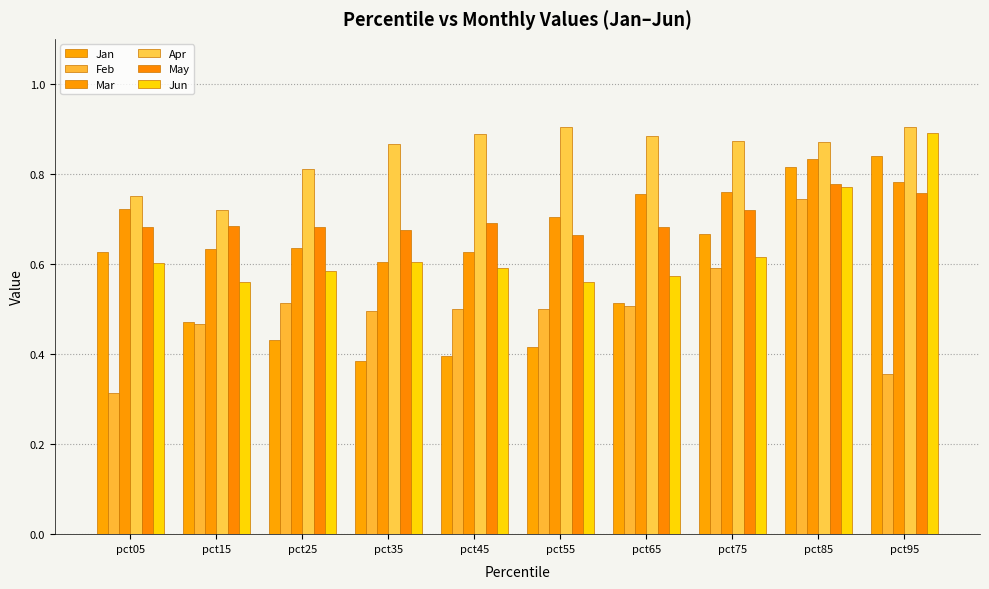

How many distinct data groups are displayed?

6